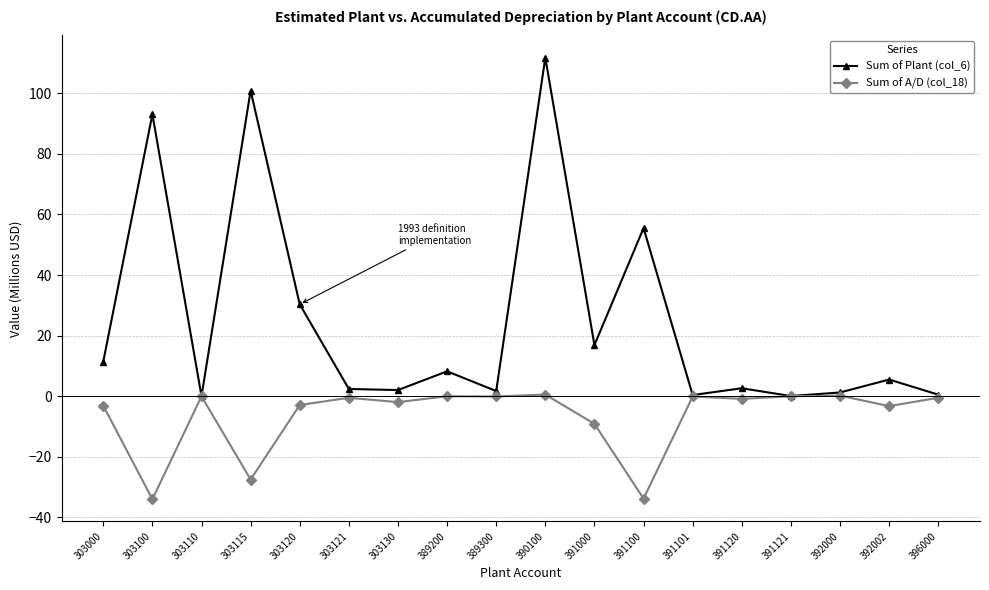

True or false: Sum of Plant (col_6) has more than 1 interior local peaks.

True